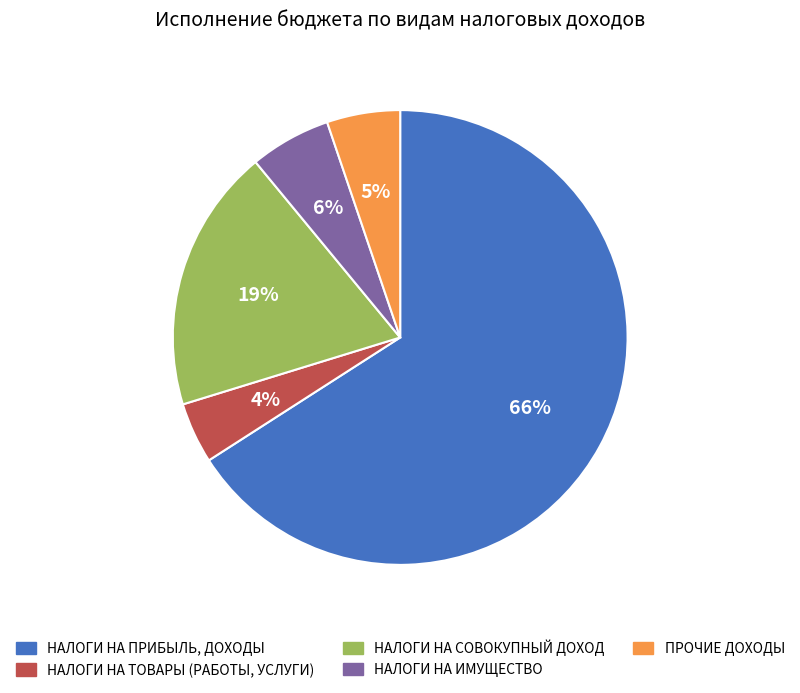

Which category has the biggest portion of the pie?

НАЛОГИ НА ПРИБЫЛЬ, ДОХОДЫ